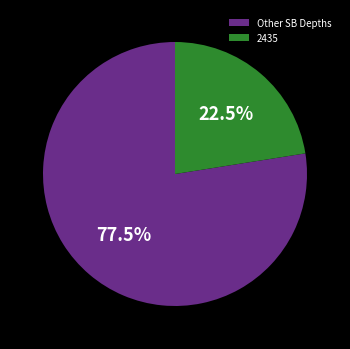

What portion of the pie excludes Other SB Depths?

22.5%